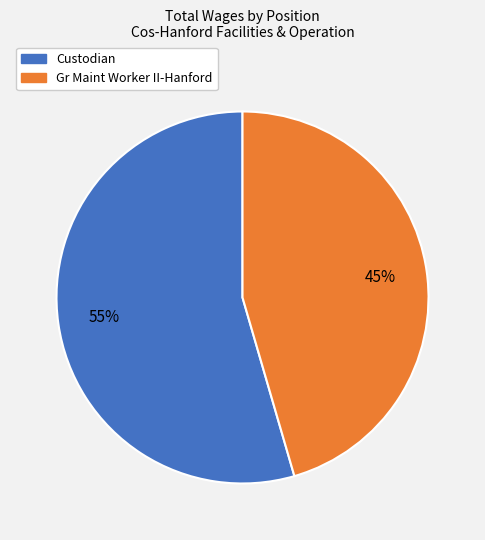

What is the smallest slice in the pie chart?

Gr Maint Worker II-Hanford